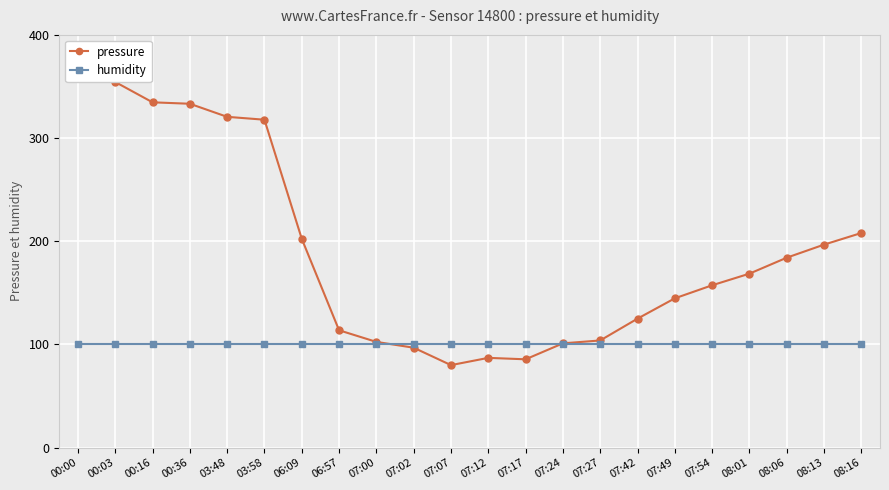

Which category has the highest value across all series?

00:00